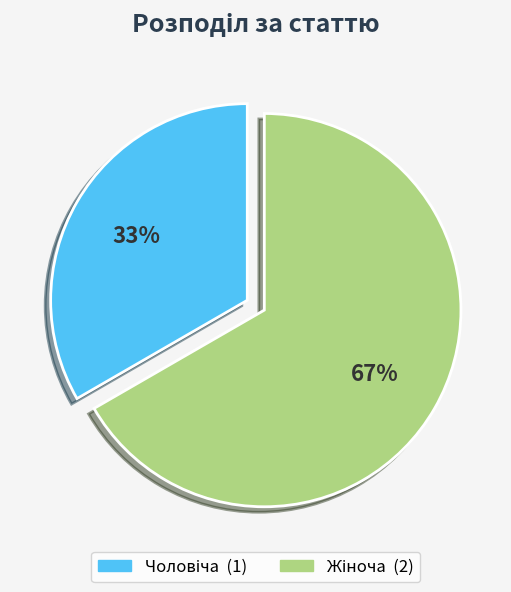

Does any single category account for the majority?

Yes